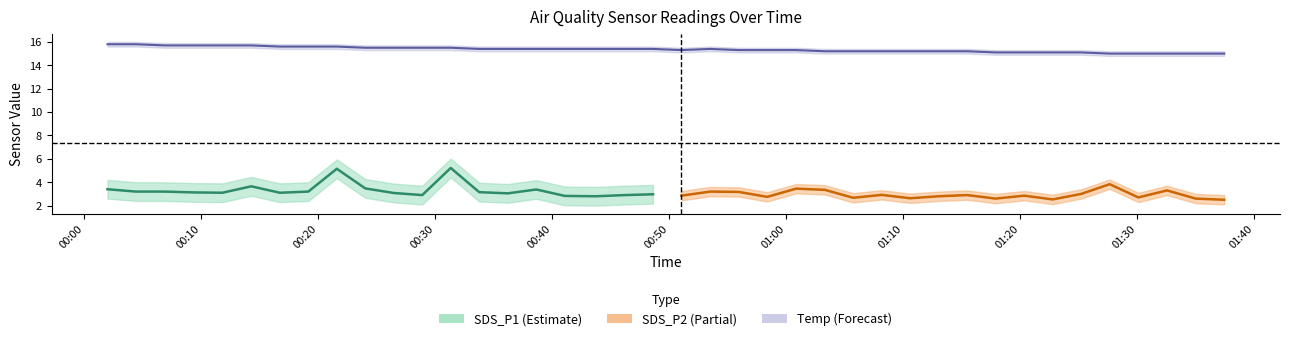

True or false: Temp and SDS_P1 cross at least once.

False